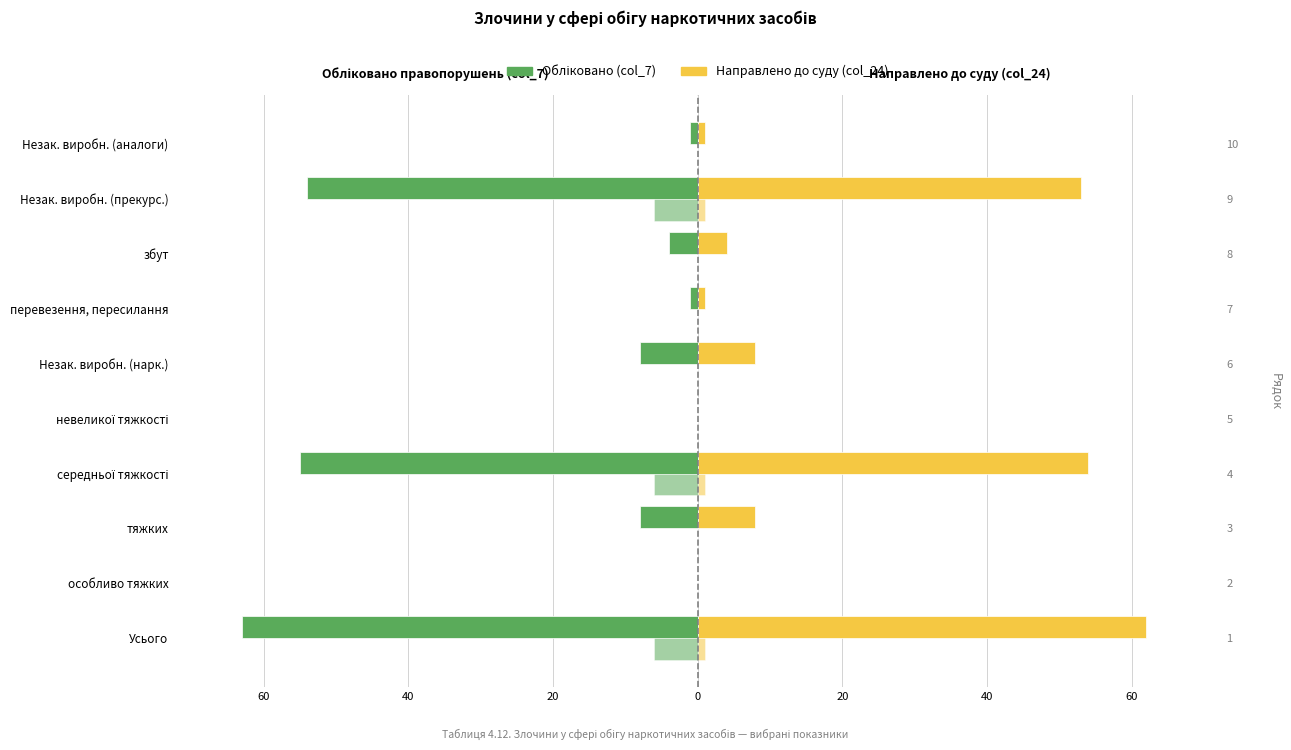

At how many categories does at least one series exceed -55?

10